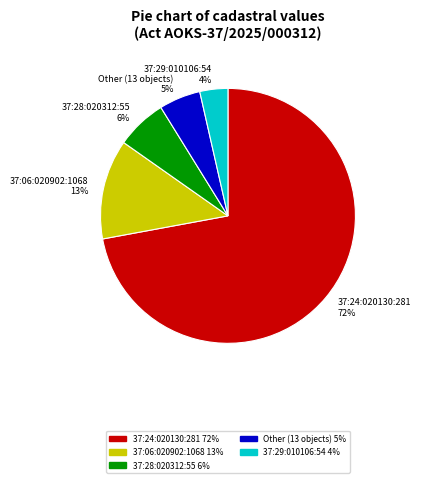

Is the sum of 37:28:020312:55 6% and 37:06:020902:1068 13% greater than half?

No